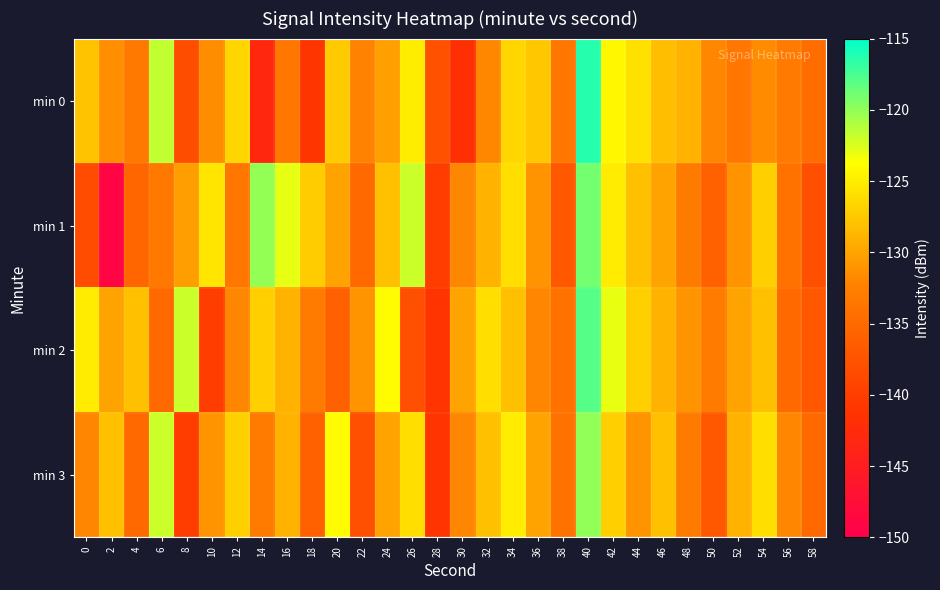

At 10, list the series in order from largest to smallest.

min 1, min 3, min 0, min 2